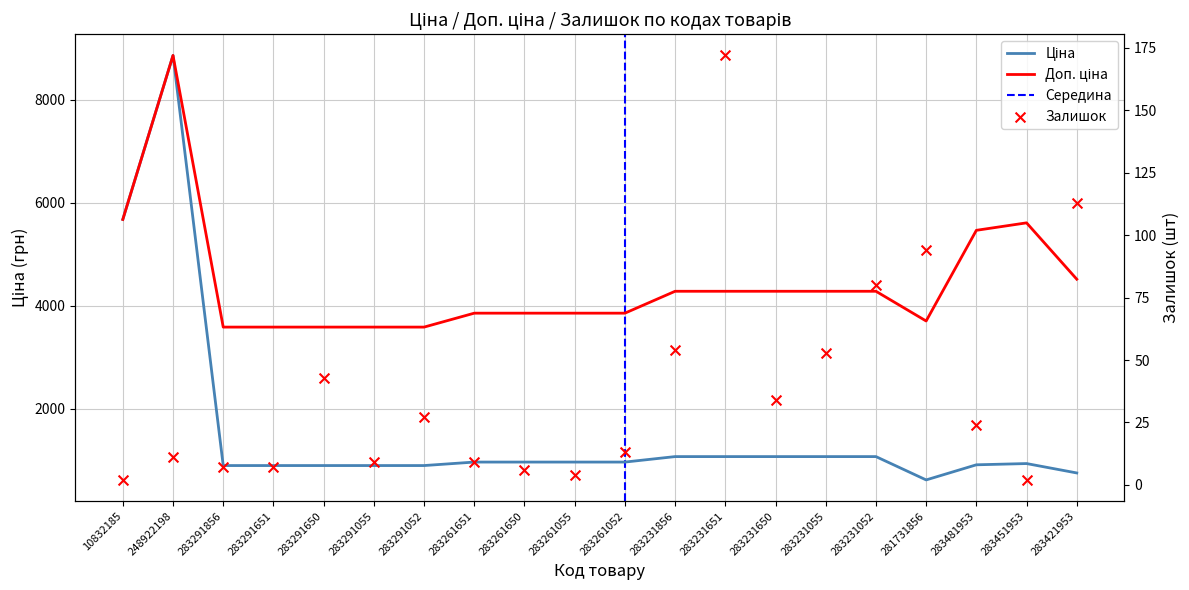

Which series contains the lowest Y value?

Залишок